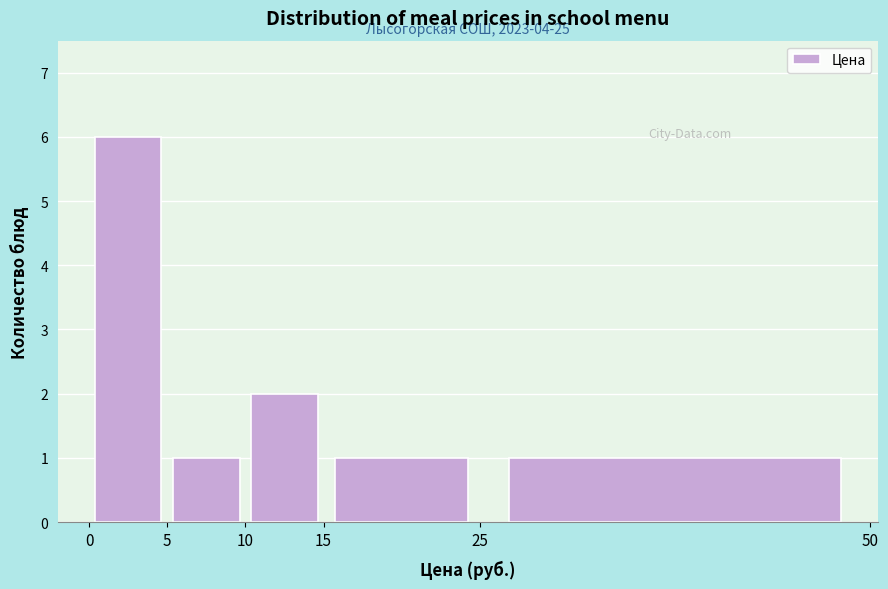

Over which range of the x-axis is the bar tallest?

0 to 5